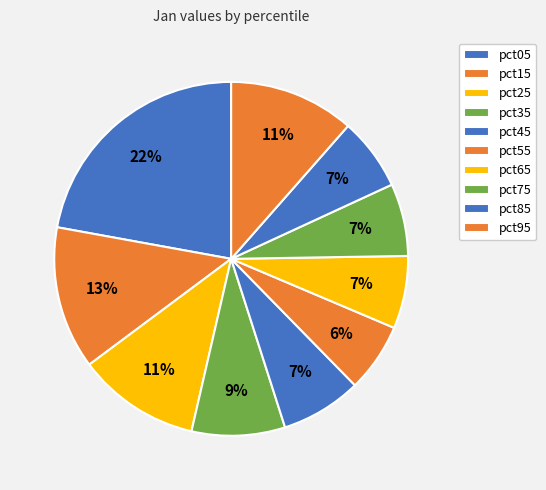

Count the number of slices in the pie.

10